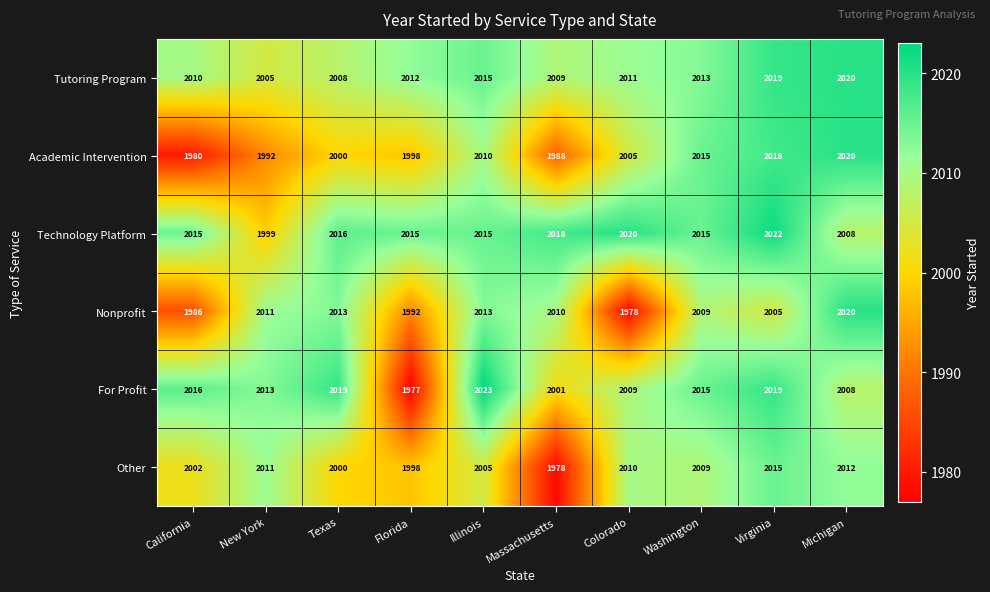

Rank the categories by Other value from lowest to highest.

Massachusetts, Florida, Texas, California, Illinois, Washington, Colorado, New York, Michigan, Virginia